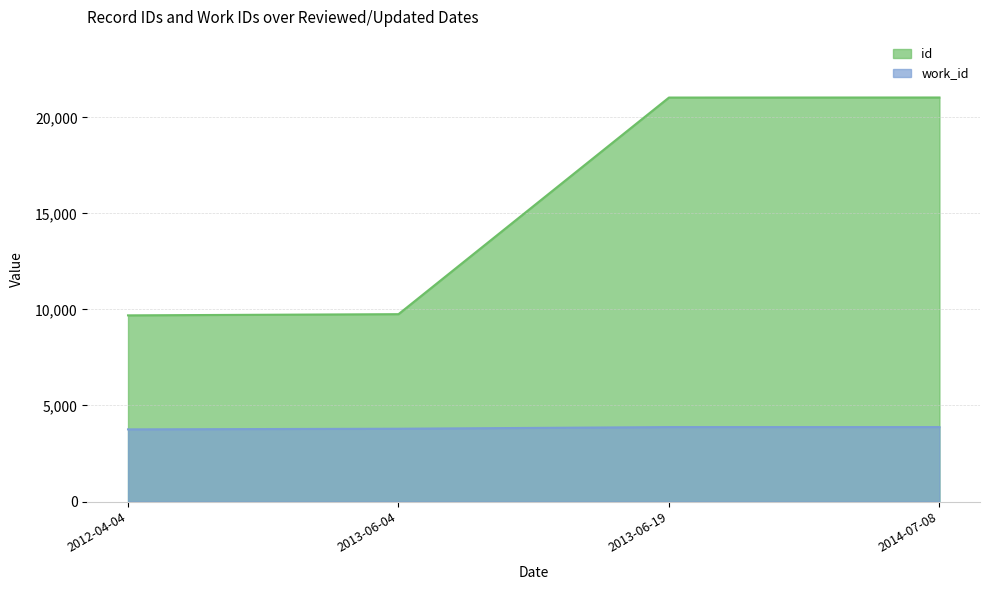

Rank the series at 2014-07-08 from lowest to highest value.

work_id, id